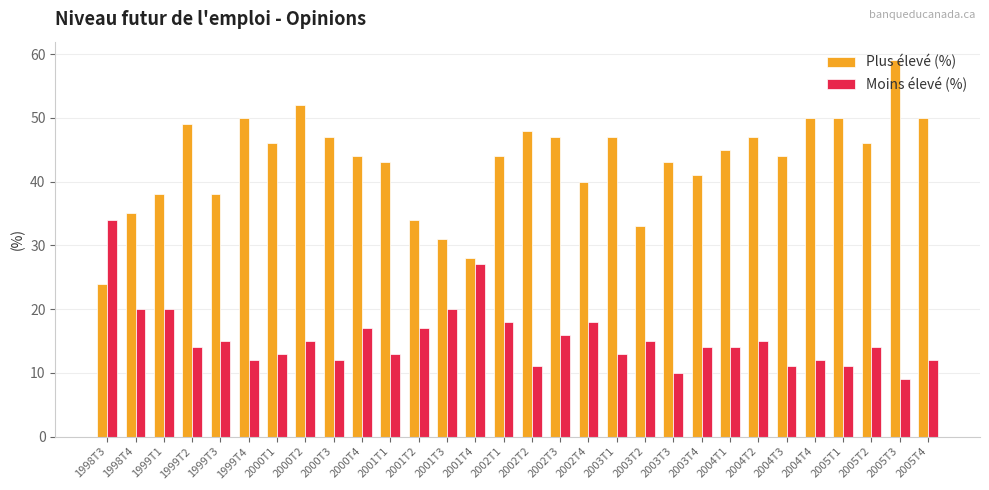

What is the label of the 27th bar from the left?

2005T1